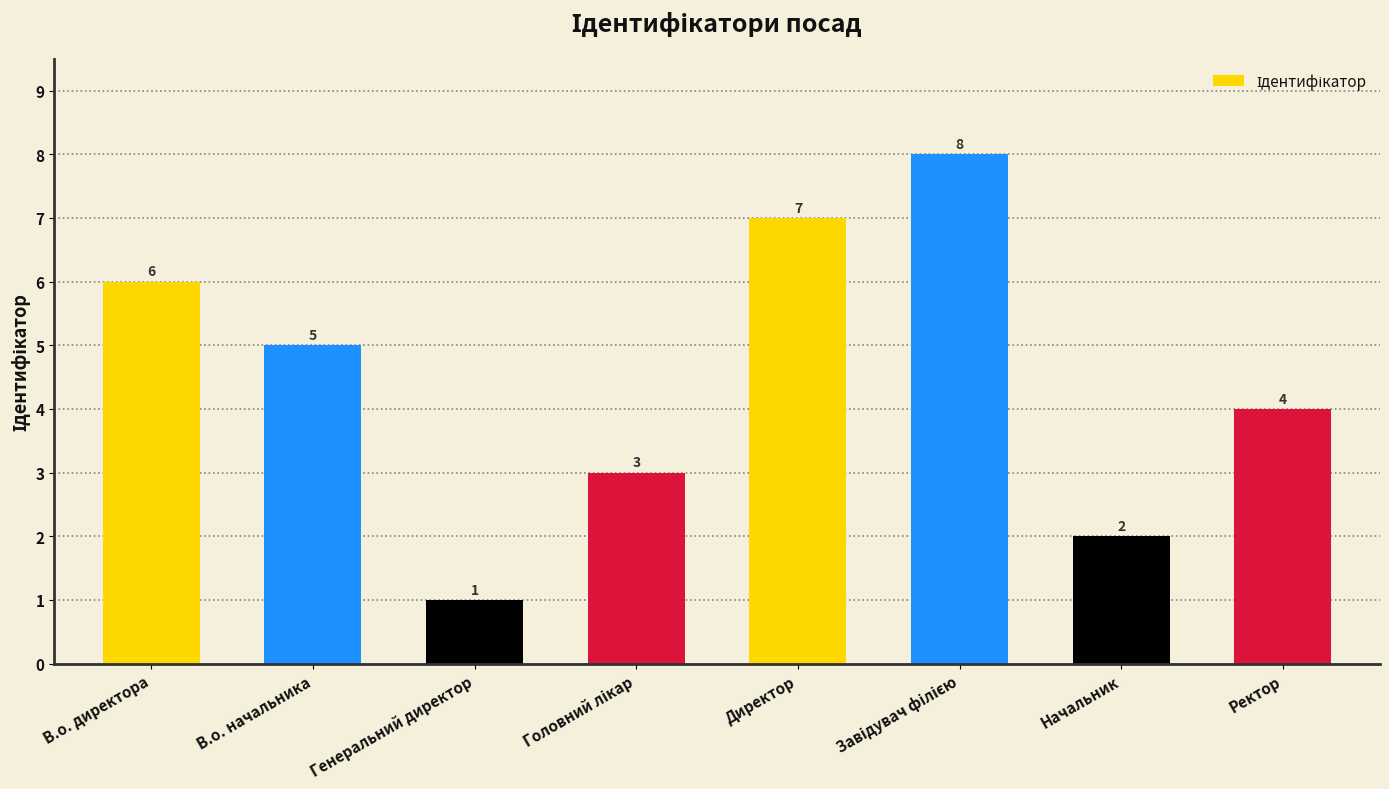

True or false: the data shows 9 at В.о. директора.

False